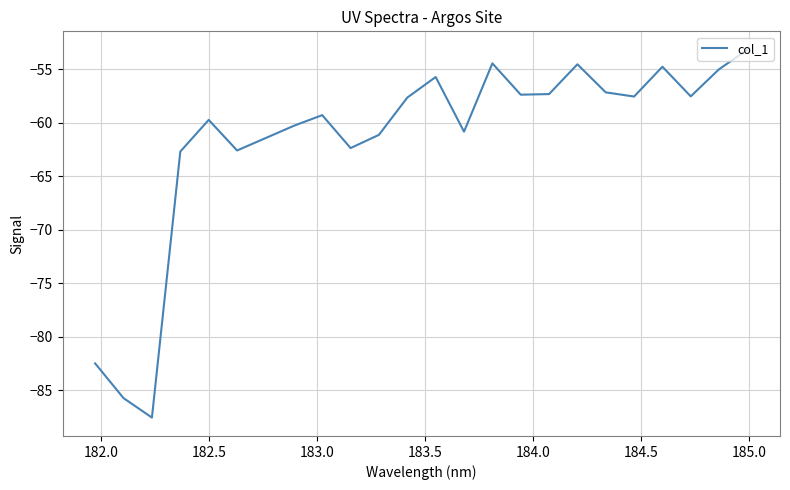

How many categories are shown in the chart?

24